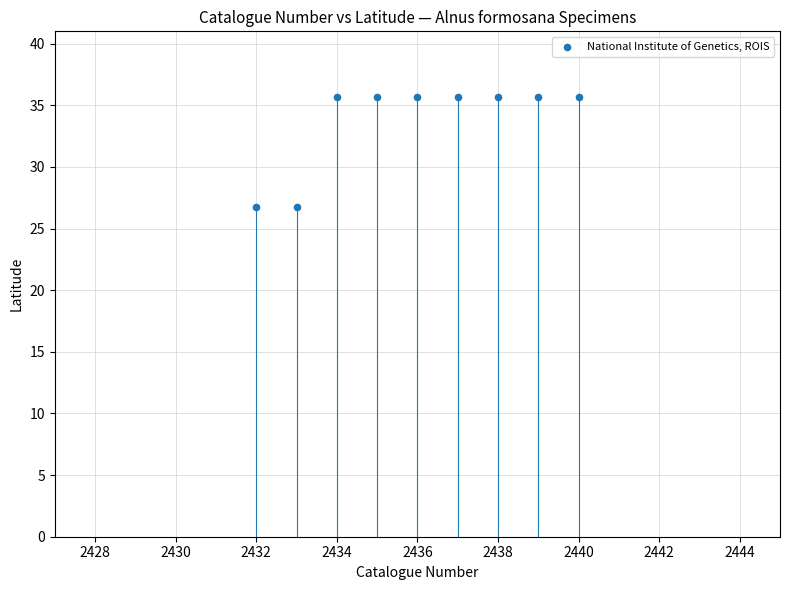

What is the range of Y values (max minus min)?

8.9